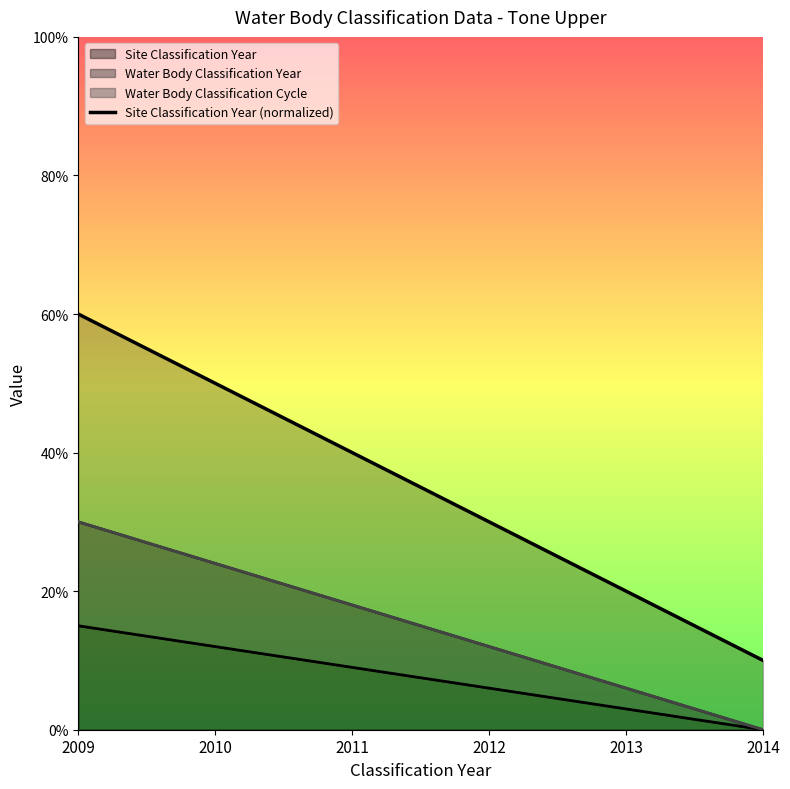

Rank the categories by value from lowest to highest.

2014, 2013, 2012, 2011, 2010, 2009